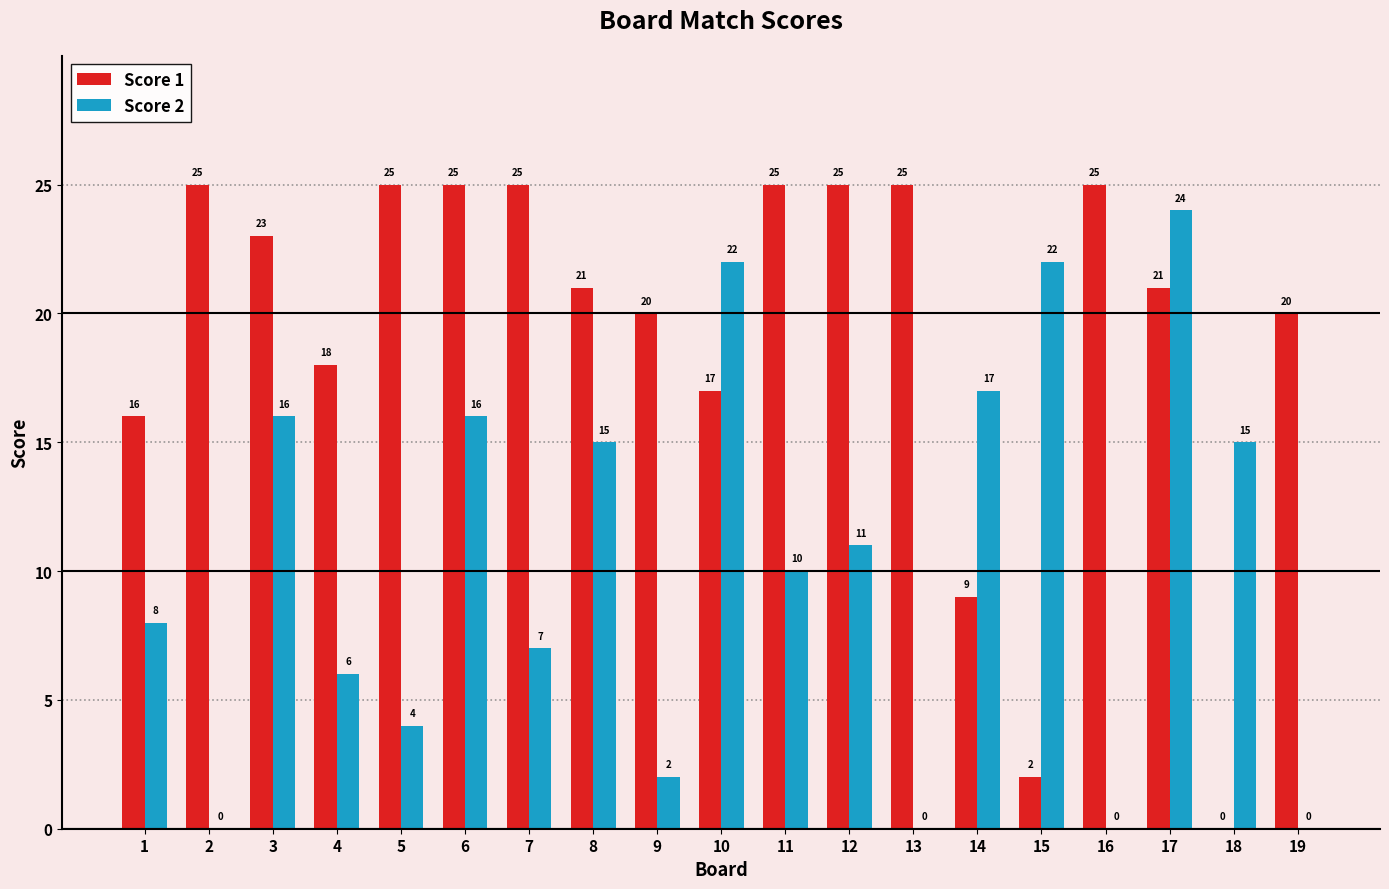

The Score 1 series shows 25 at 7. True or false?

True